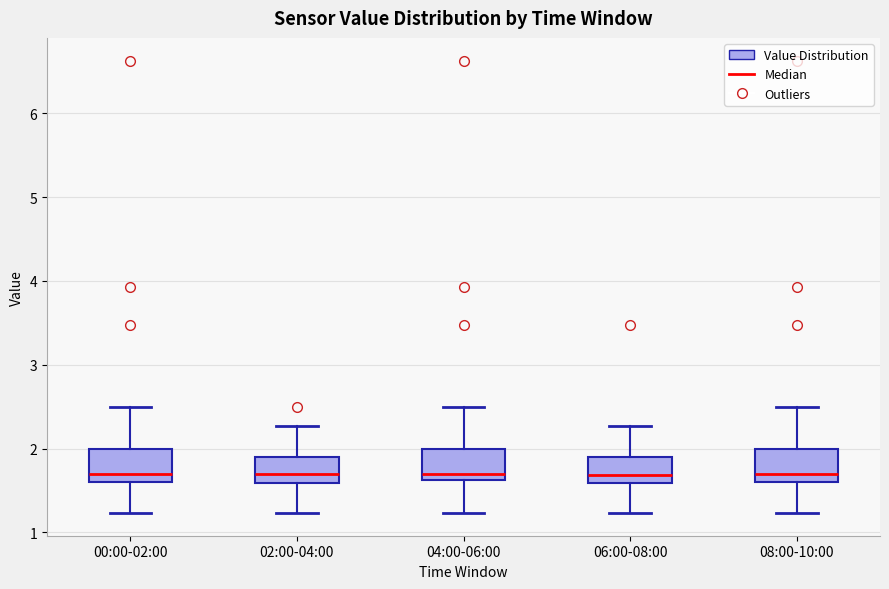

Reading left to right, transcribe this box plot: for each box, give where its median line is, the range the box spans, and where its two whiskers end, as read against the y-axis. The values are not printed on the chart, so give them approximately, as read against the axis.

00:00-02:00: median 1.7, box 1.6 to 2.0, whiskers 1.2 to 2.5
02:00-04:00: median 1.7, box 1.6 to 1.9, whiskers 1.2 to 2.3
04:00-06:00: median 1.7, box 1.6 to 2.0, whiskers 1.2 to 2.5
06:00-08:00: median 1.7, box 1.6 to 1.9, whiskers 1.2 to 2.3
08:00-10:00: median 1.7, box 1.6 to 2.0, whiskers 1.2 to 2.5